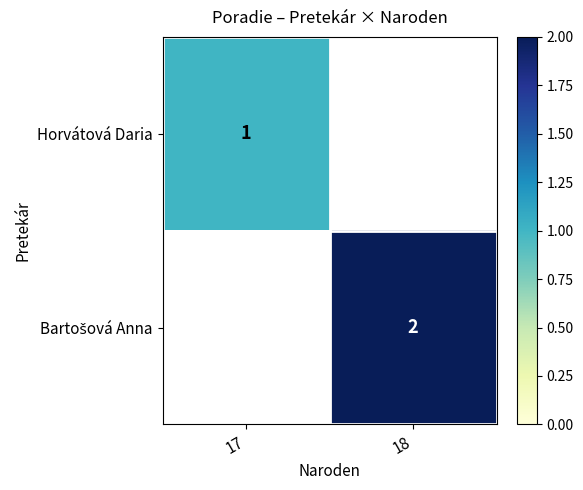

How many positive values does the Horvátová Daria series have?

1